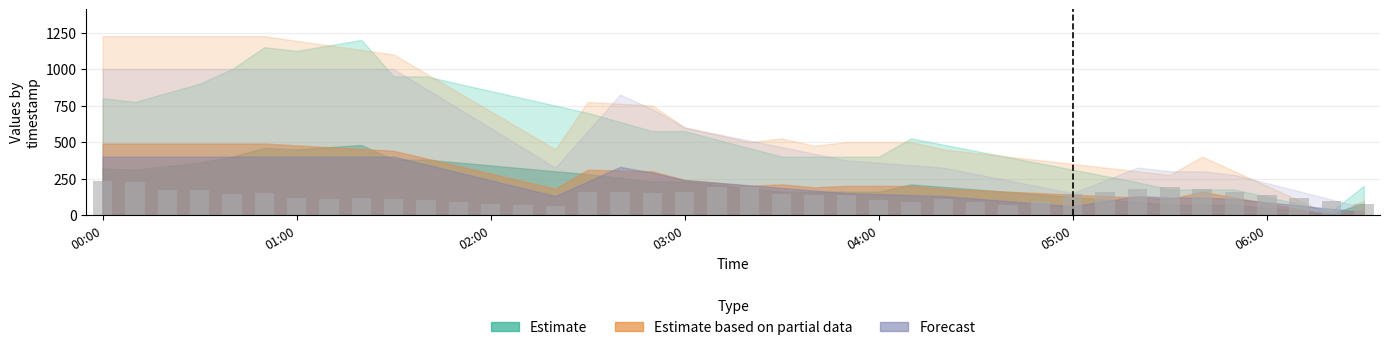

What is the minimum value shown in the chart?

60.0